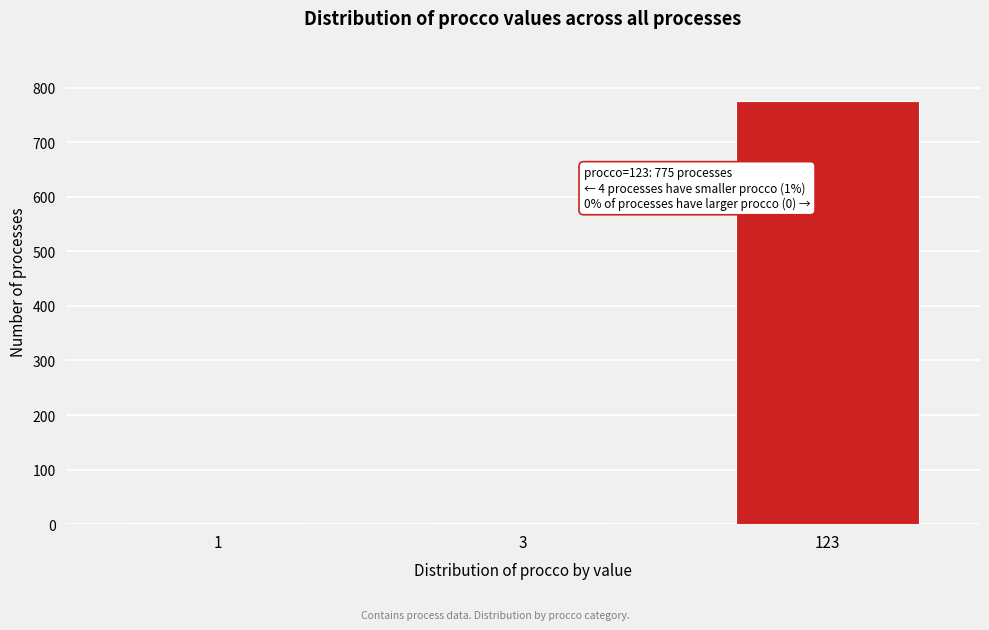

Reading left to right, extract all data points from this chart.

1=2	3=2	123=775